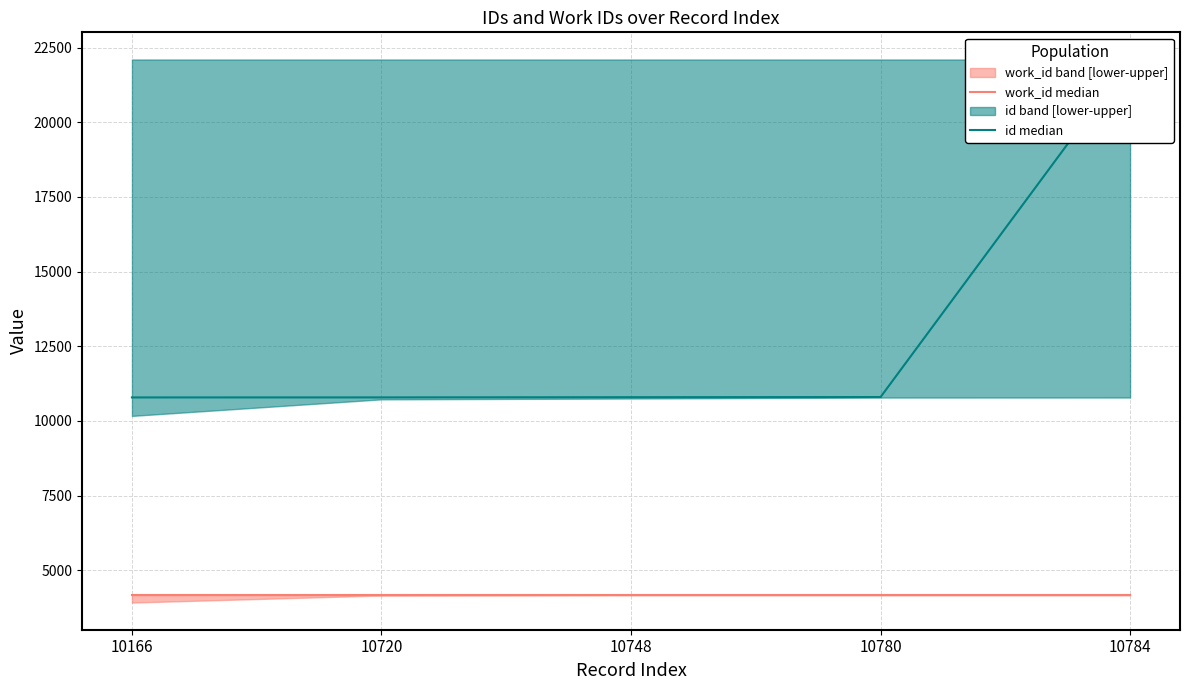

True or false: id median and work_id median cross at least once.

False